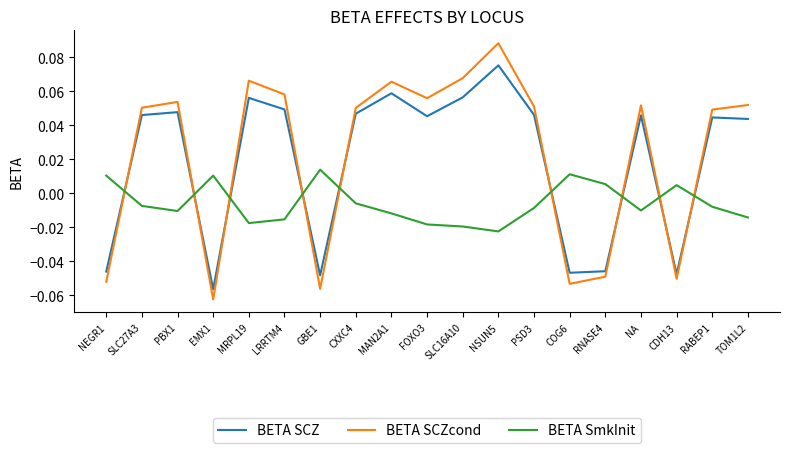

Which category has the highest value across all series?

NSUN5